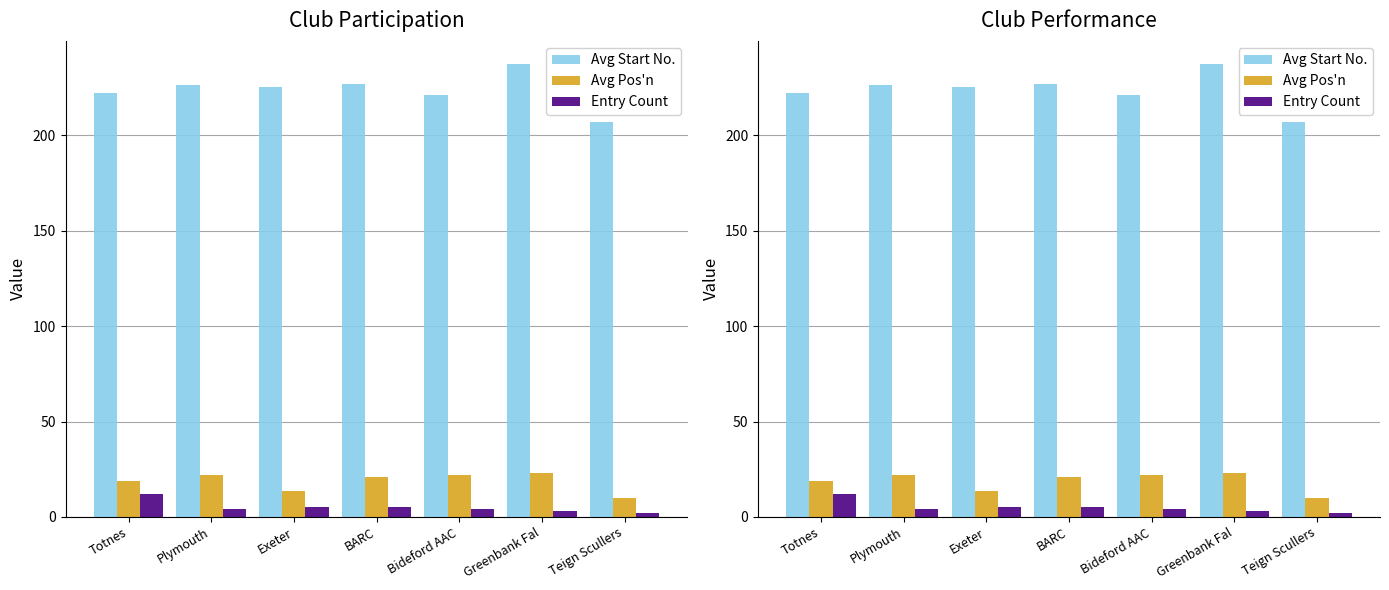

At which label does Avg Start No. first exceed 225?

Plymouth